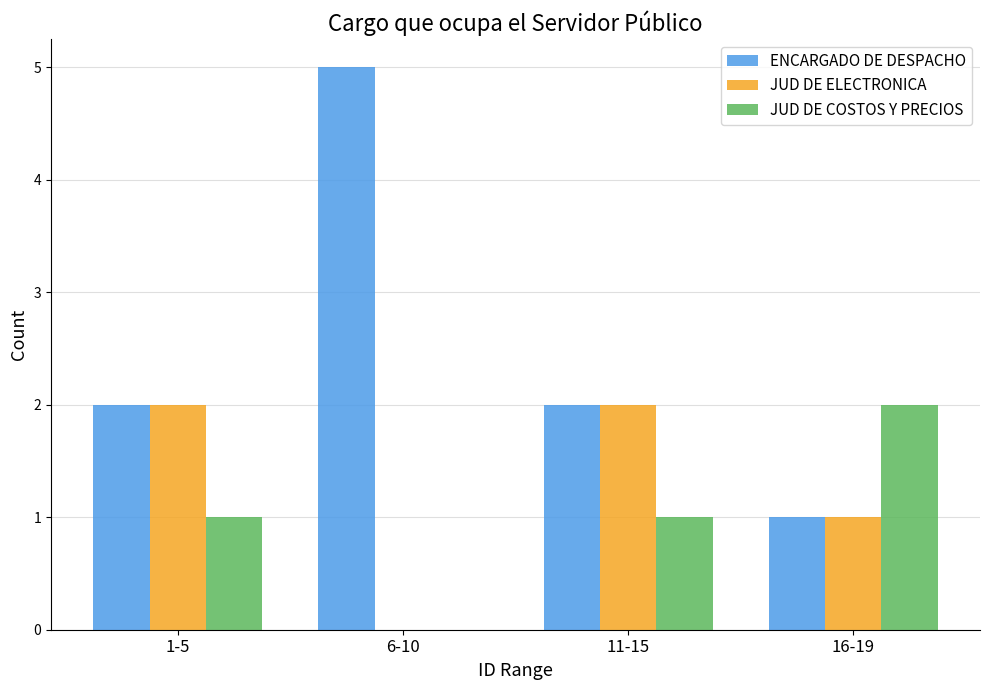

Is the value of JUD DE COSTOS Y PRECIOS at 16-19 greater than the value of JUD DE ELECTRONICA at 16-19?

Yes